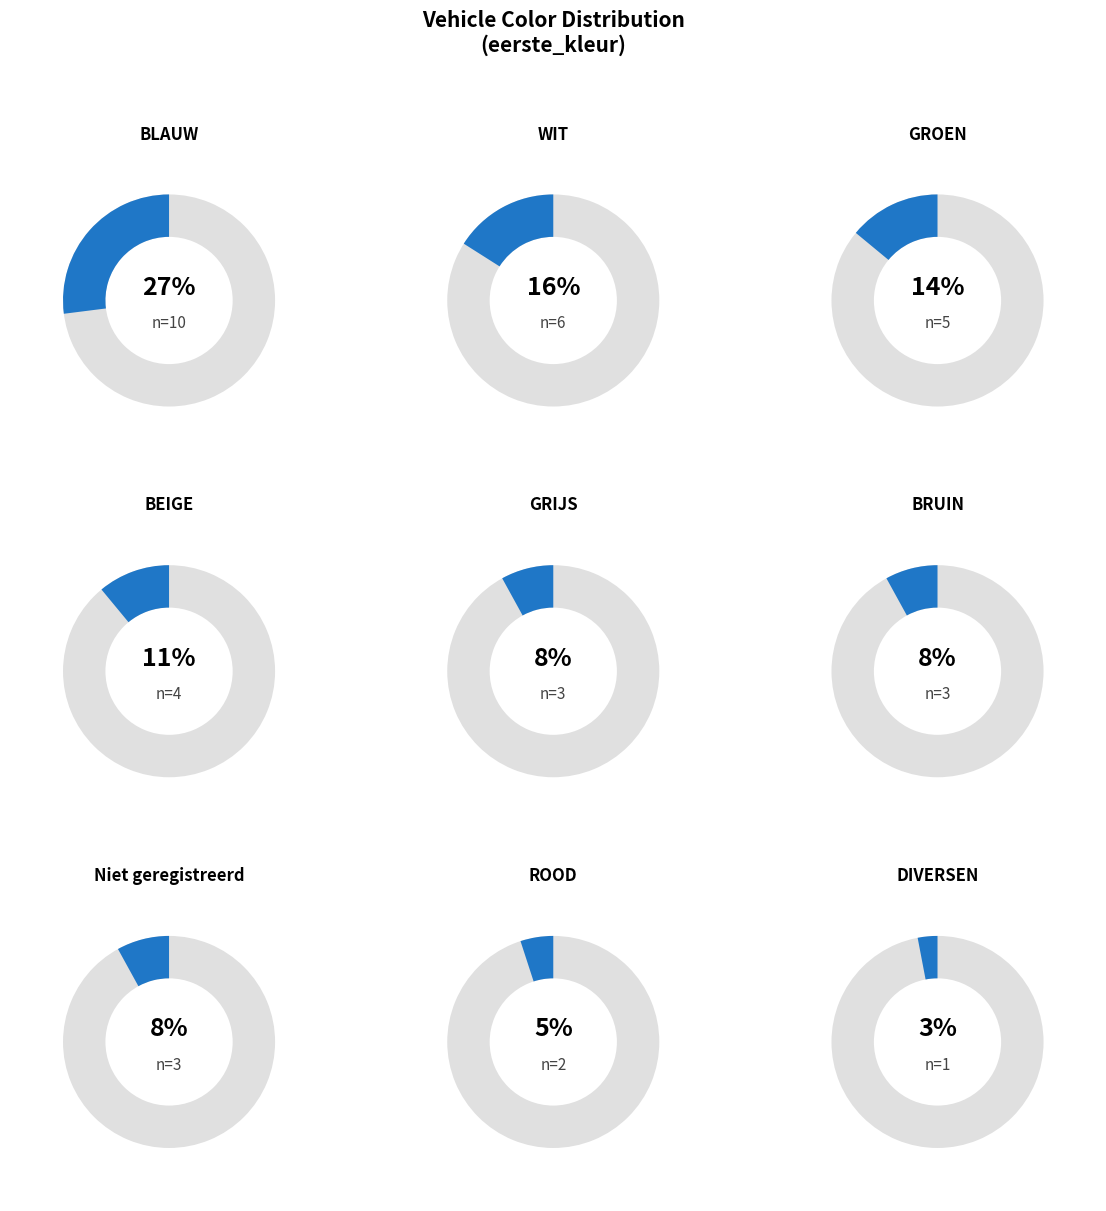

Does any single category account for the majority?

No